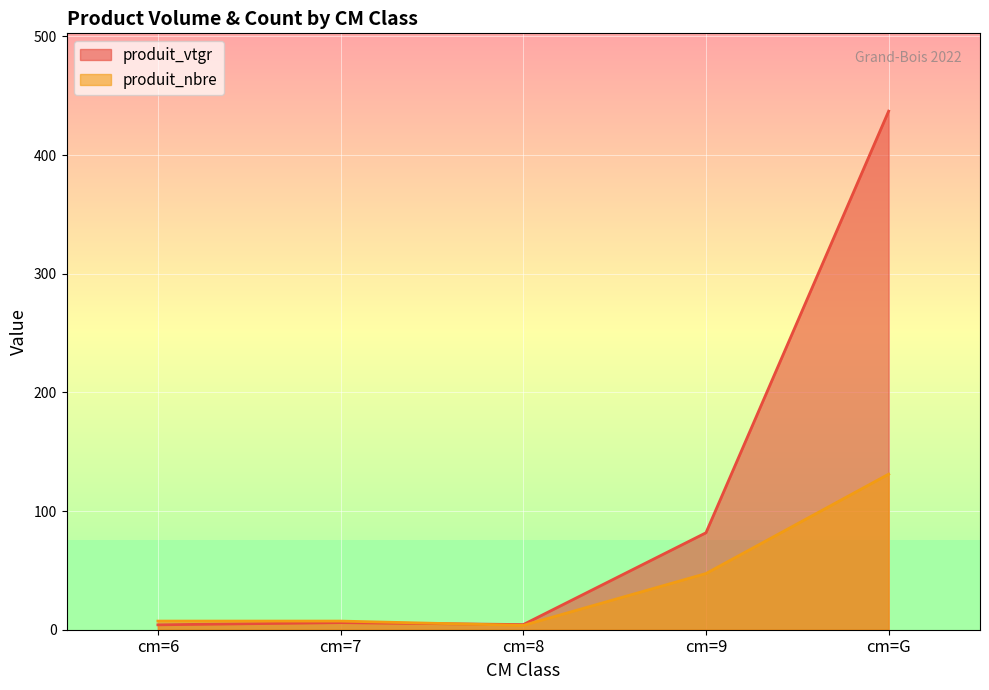

Is it true that produit_nbre equals 11.0 at cm=6?

False